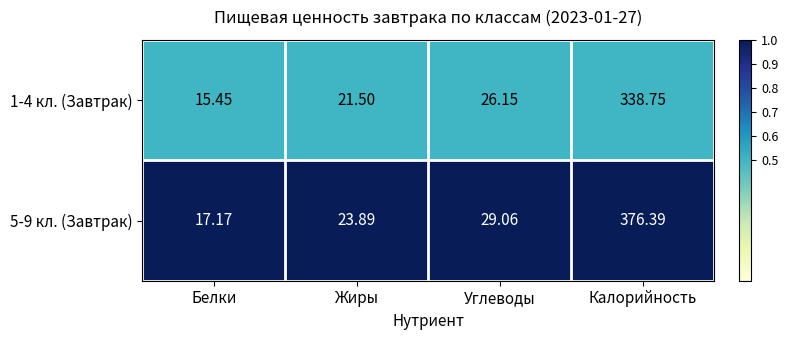

Where does the 5-9 кл. (Завтрак) series first go above 29?

Углеводы